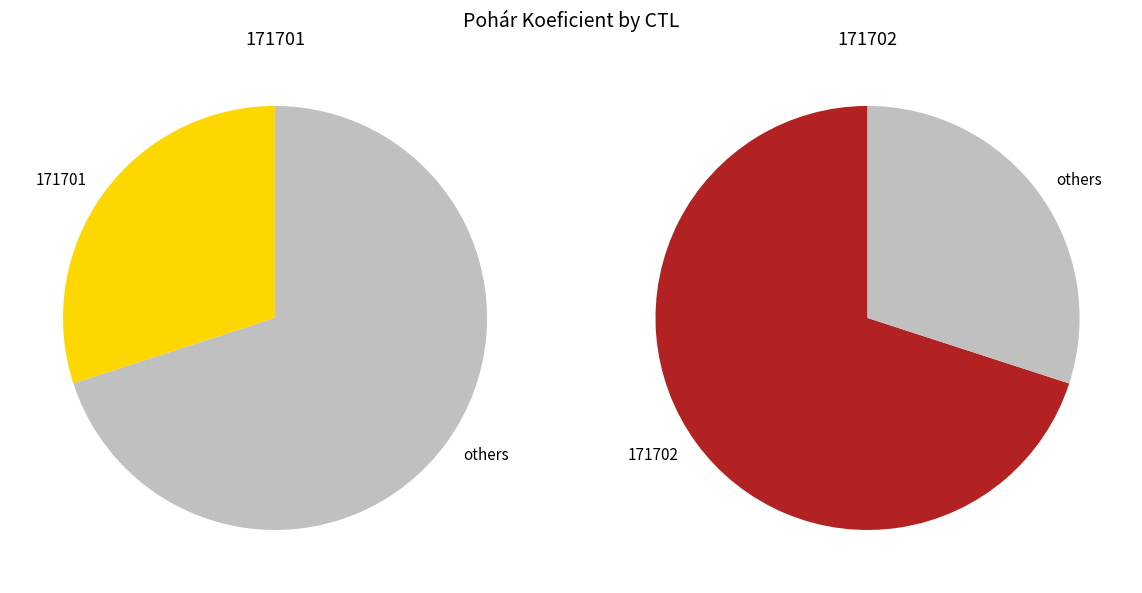

Between 171701 and 171702, which is larger?

171702